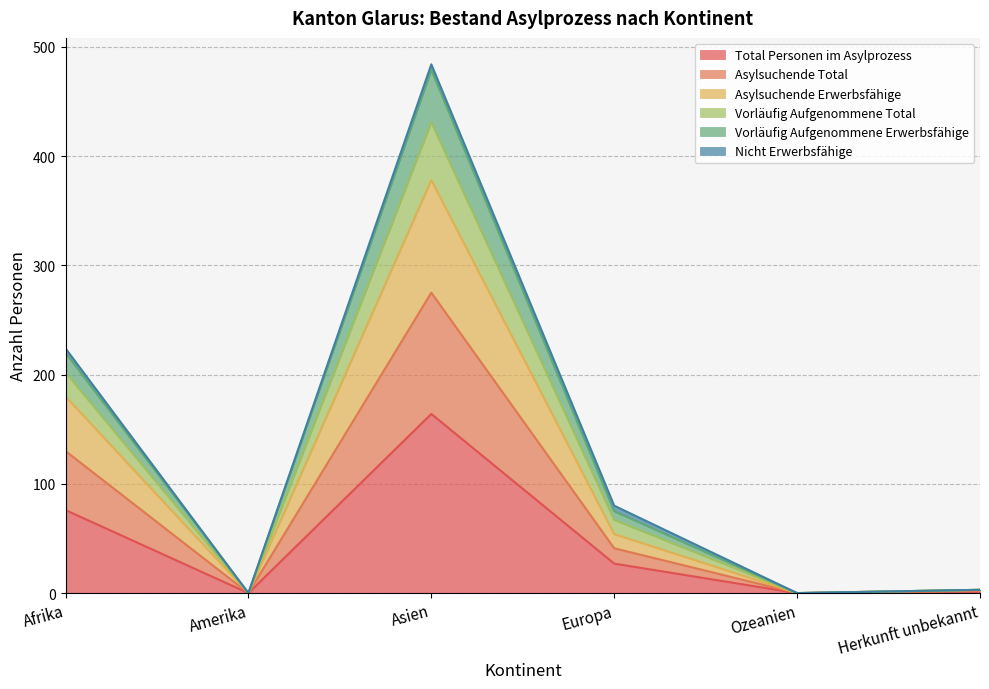

How many lines are shown in the chart?

6